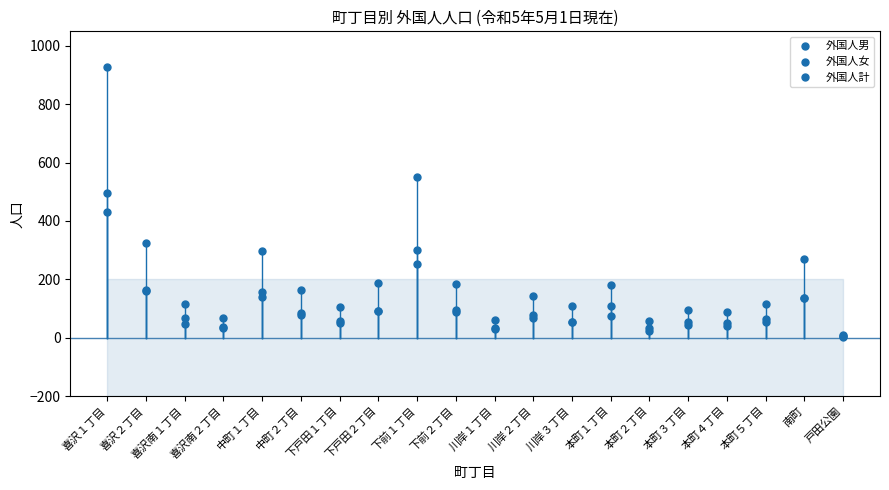

Rank the categories by 外国人男 value from highest to lowest.

喜沢１丁目, 下前１丁目, 喜沢２丁目, 中町１丁目, 南町, 下戸田２丁目, 下前２丁目, 中町２丁目, 川岸２丁目, 本町１丁目, 川岸３丁目, 本町５丁目, 下戸田１丁目, 喜沢南１丁目, 本町３丁目, 本町４丁目, 川岸１丁目, 喜沢南２丁目, 本町２丁目, 戸田公園